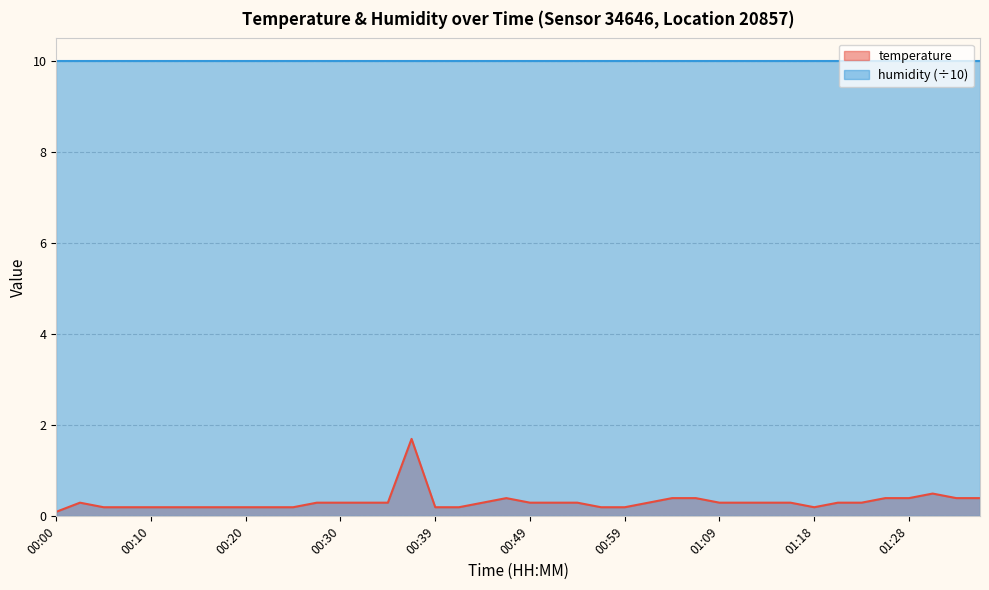

How many points are lower than both their immediate neighbors (excluding endpoints)?

1